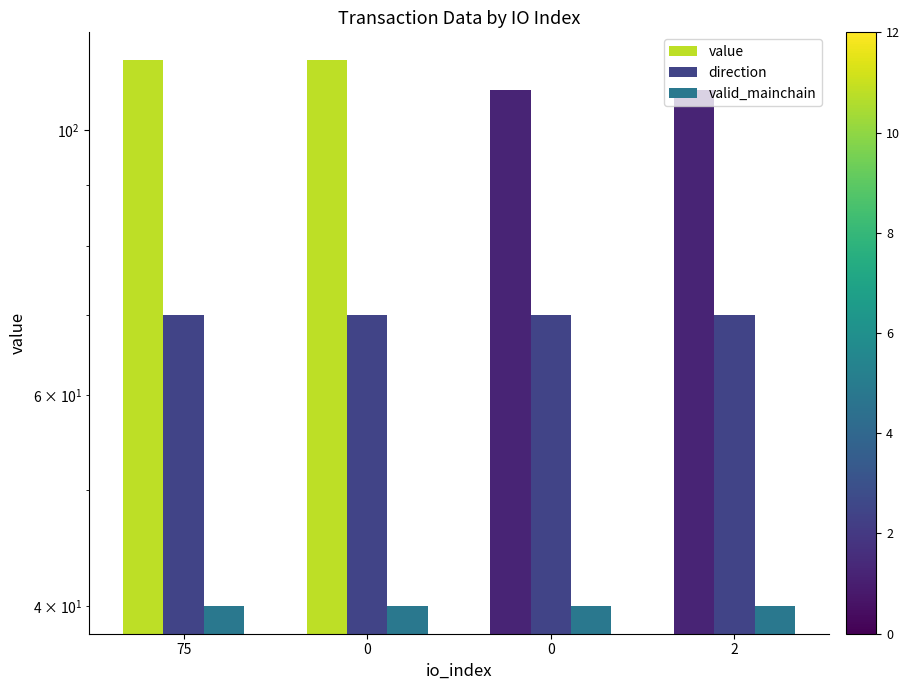

Where is direction nearest to the value 70?

75